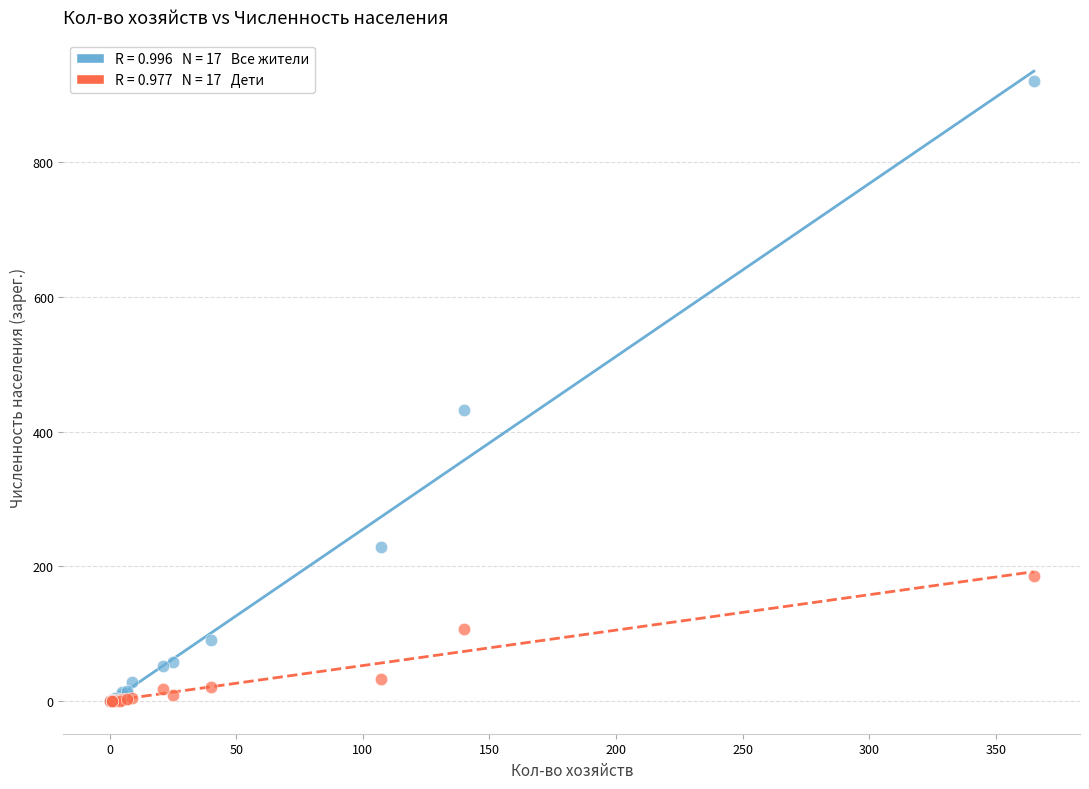

Across all series, what Y value is closest to 460?

432